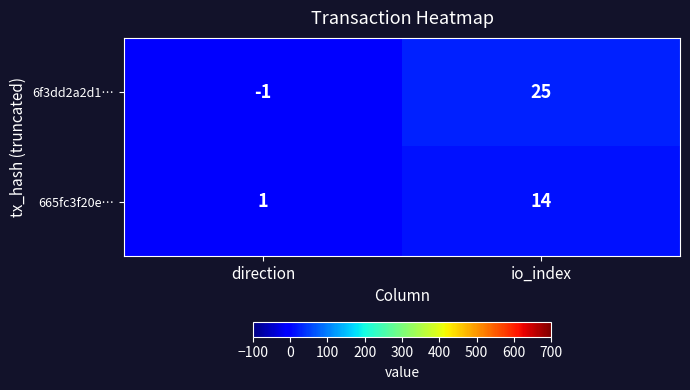

How many categories are shown in the chart?

2